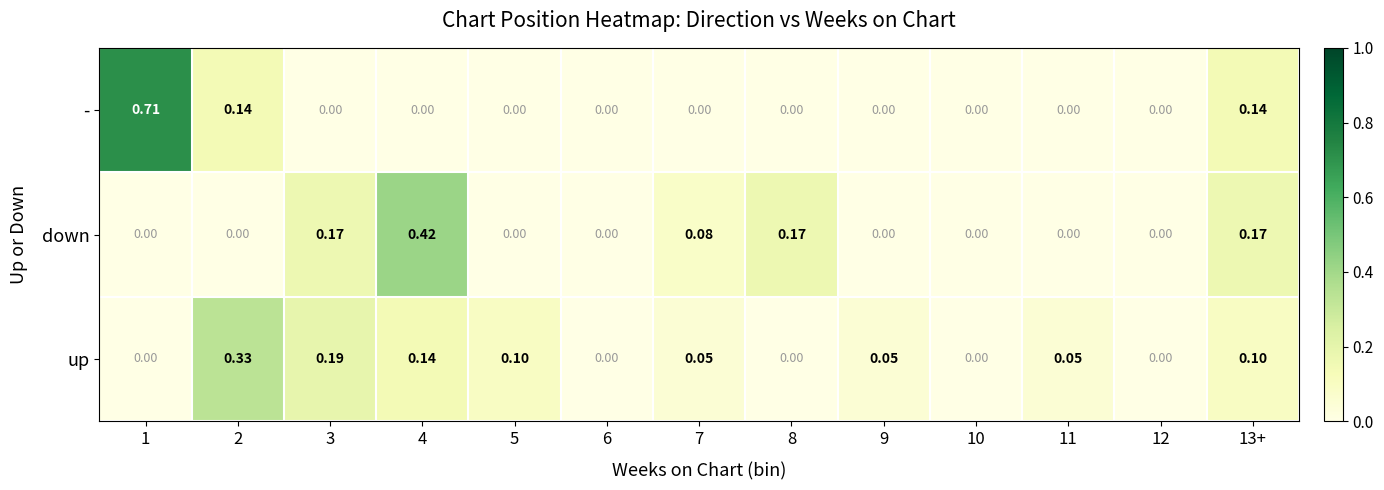

Which series has the largest range (max minus min)?

-